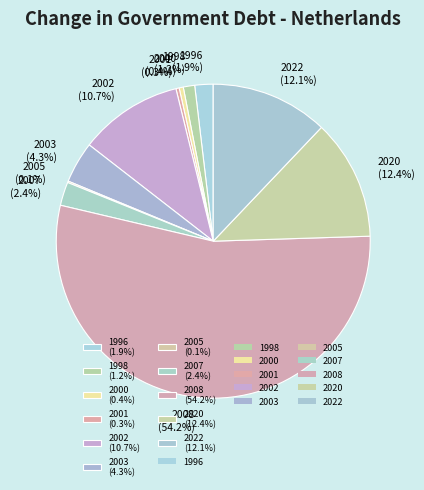

To the nearest percent, what is the average slice percentage?

9%